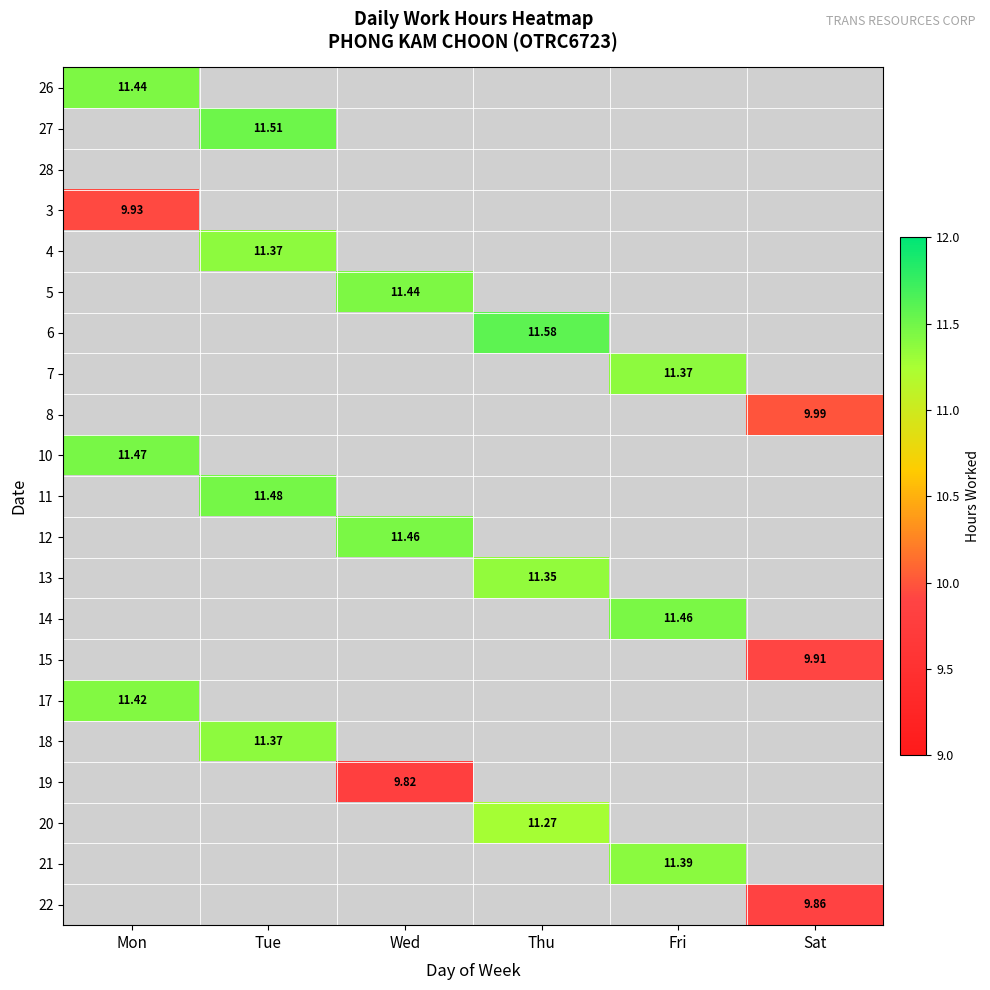

What is the highest value of the 10 series?

11.5